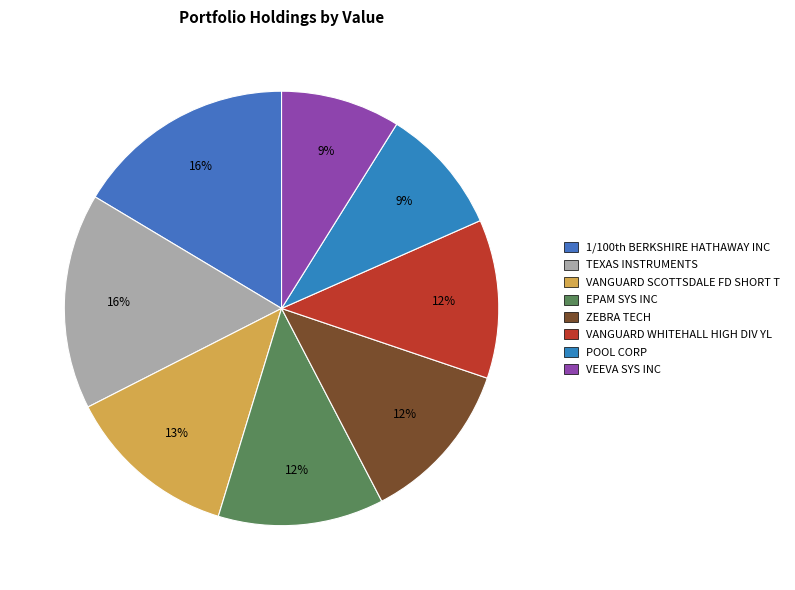

True or false: ZEBRA TECH accounts for 12% of the total.

True